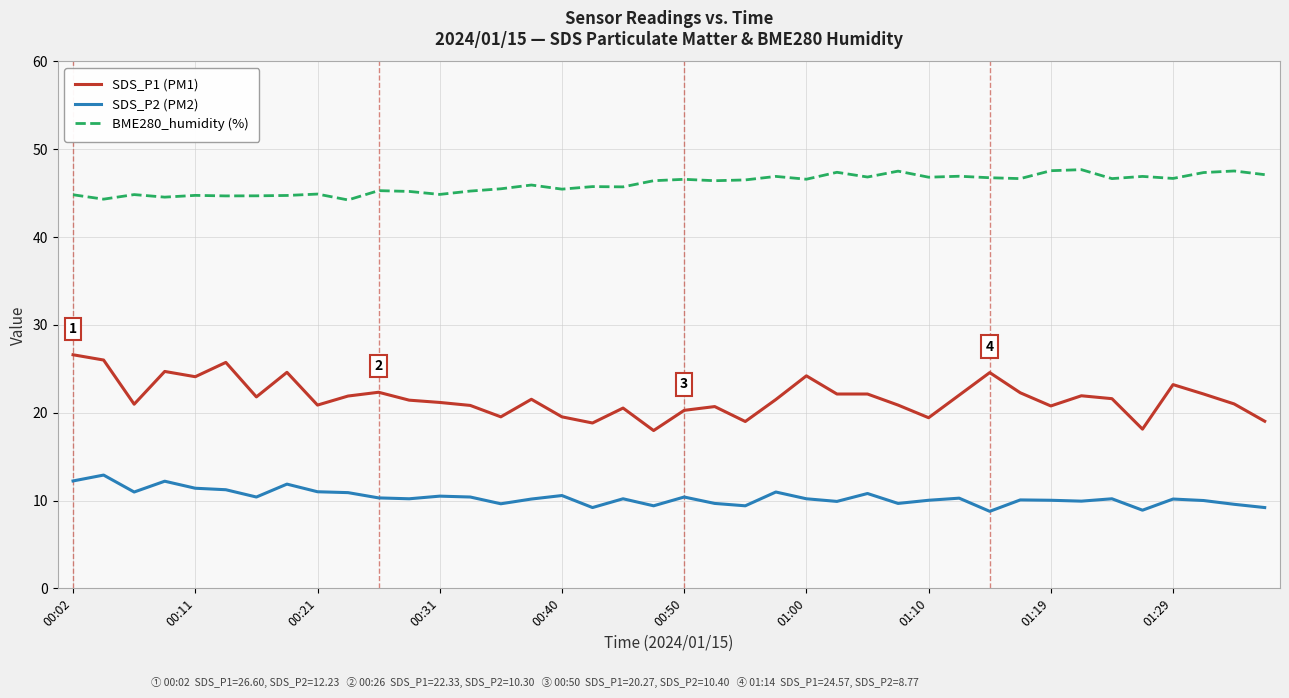

List the series in order of their overall mean, highest first.

BME280_humidity (%), SDS_P1 (PM1), SDS_P2 (PM2)